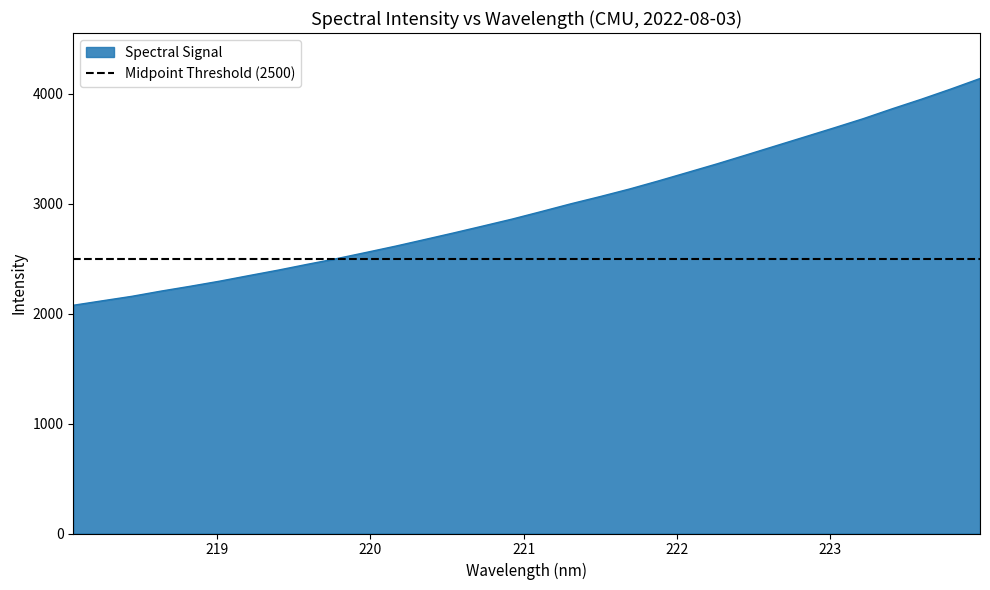

Which label corresponds to the smallest value in the chart?

218.0596